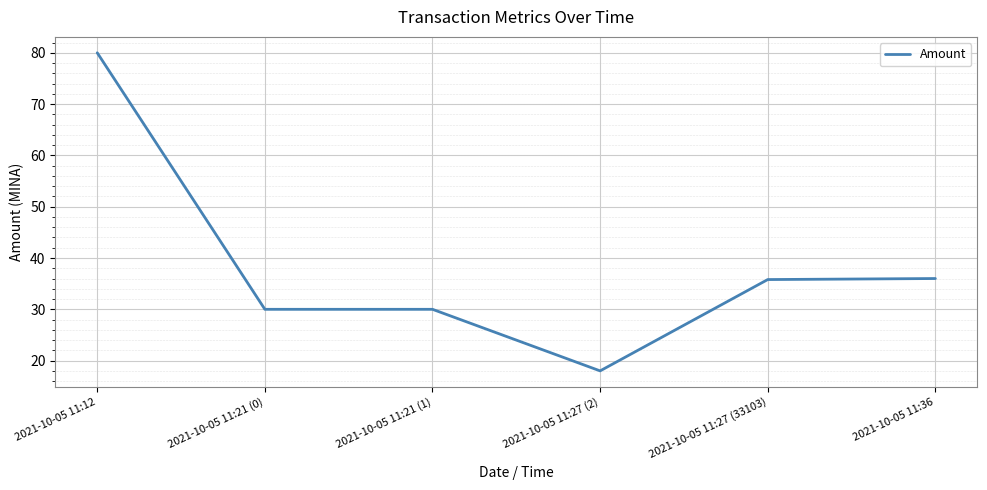

At which category does the chart reach its minimum across all series?

2021-10-05 11:27 (2)